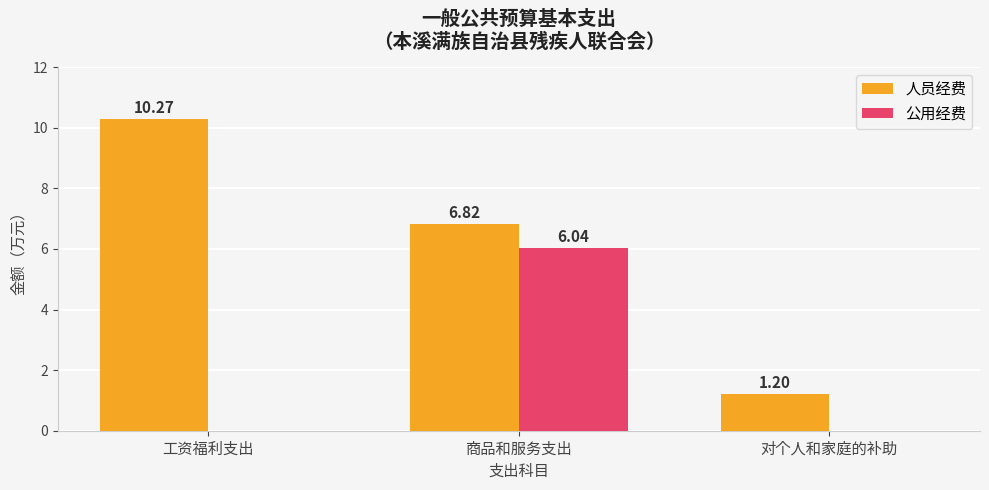

Which category has the highest value in the 人员经费 series?

工资福利支出